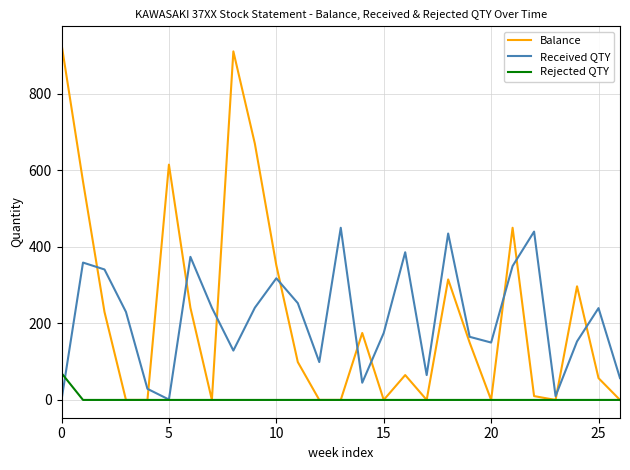

True or false: Received QTY has more than 0 points higher than both neighbors.

True